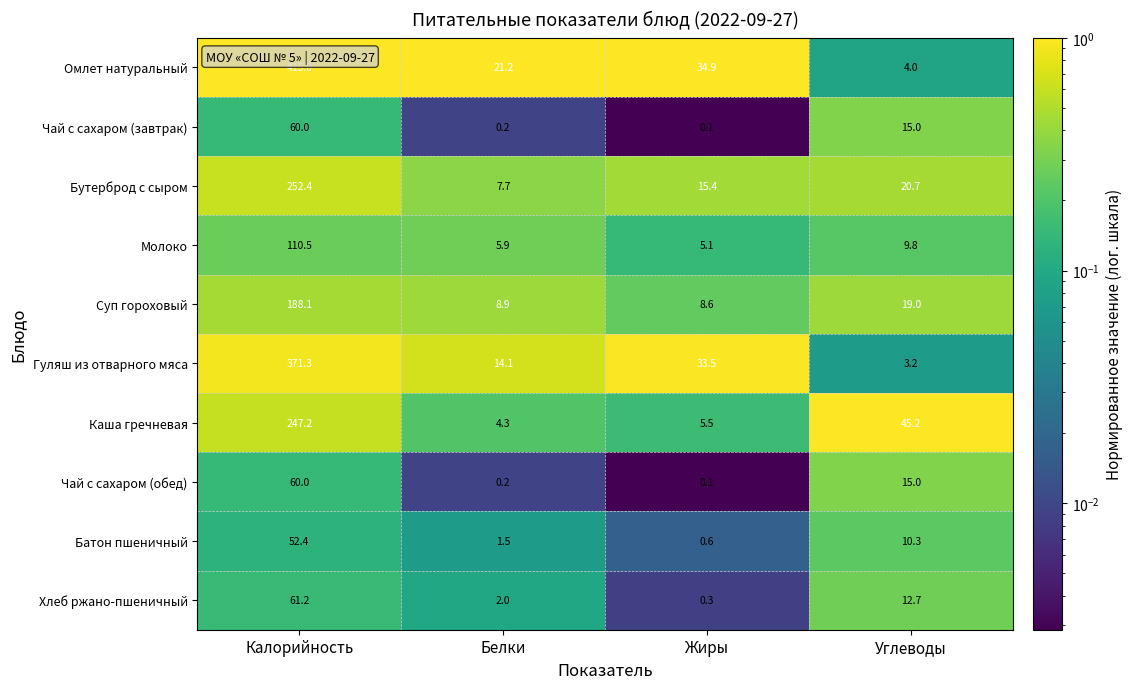

What is the sum of all Чай с сахаром (завтрак) values?

75.3